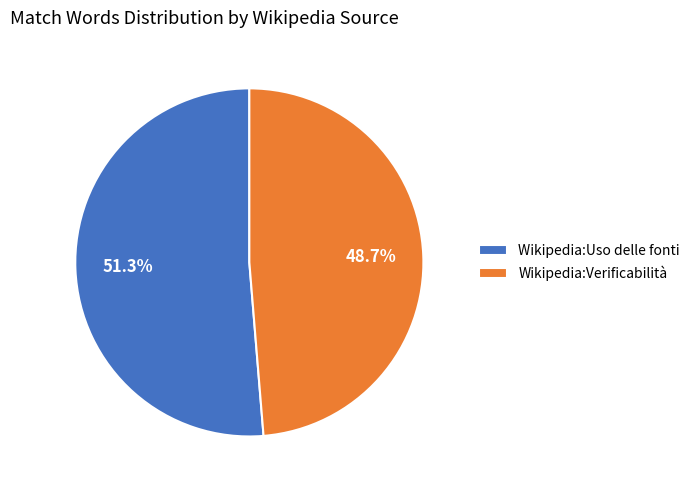

Rank the categories by value from lowest to highest.

Wikipedia:Verificabilità, Wikipedia:Uso delle fonti